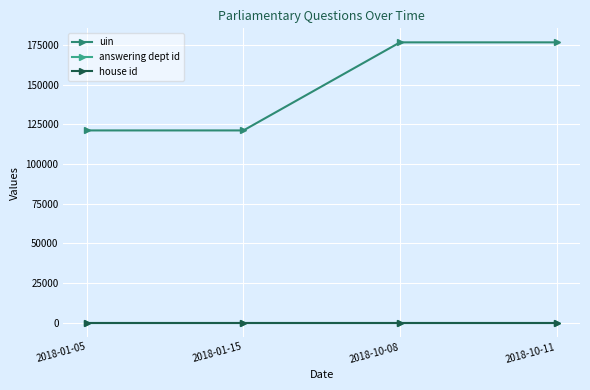

True or false: house id has more than 2 interior local peaks.

False